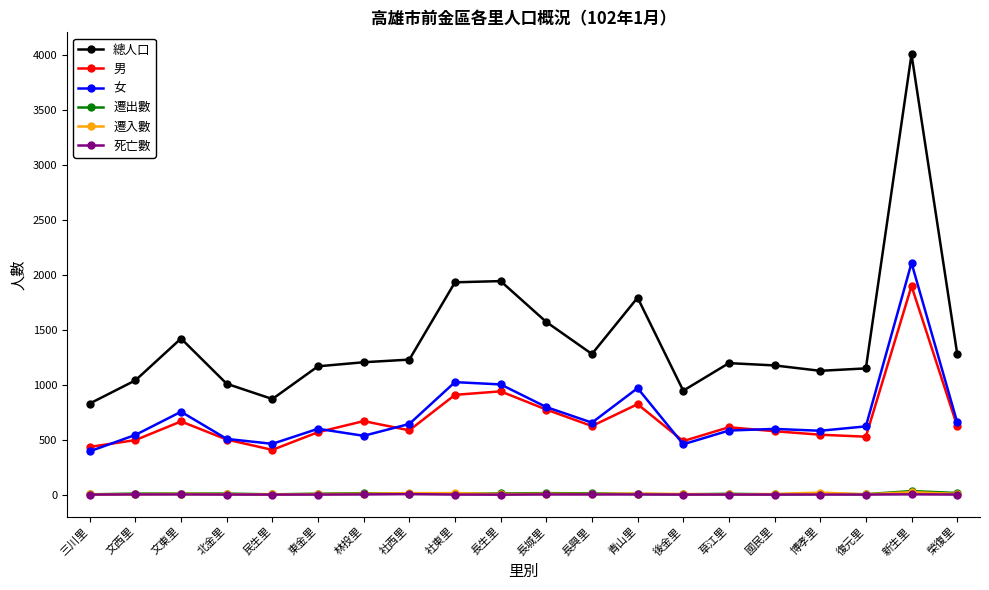

Is it true that 遷出數 equals 8 at 博孝里?

True